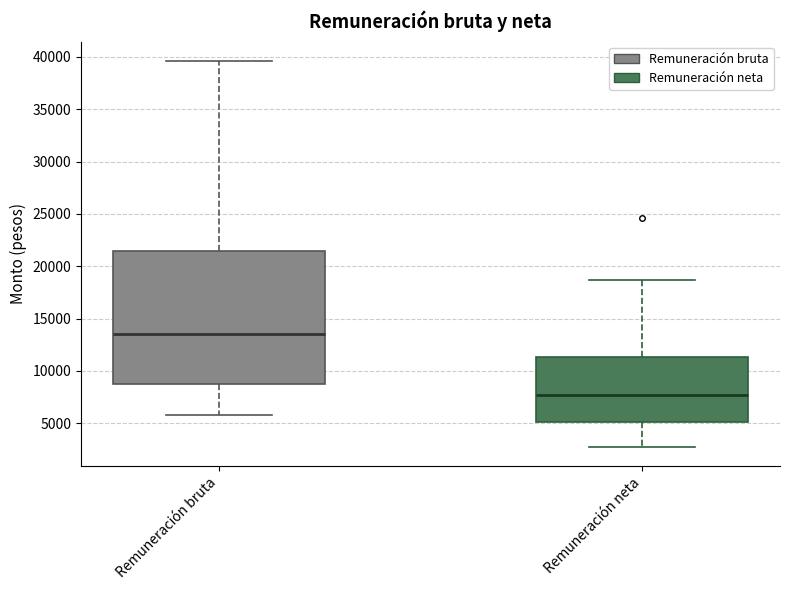

Which box's median line is the highest?

Remuneración bruta